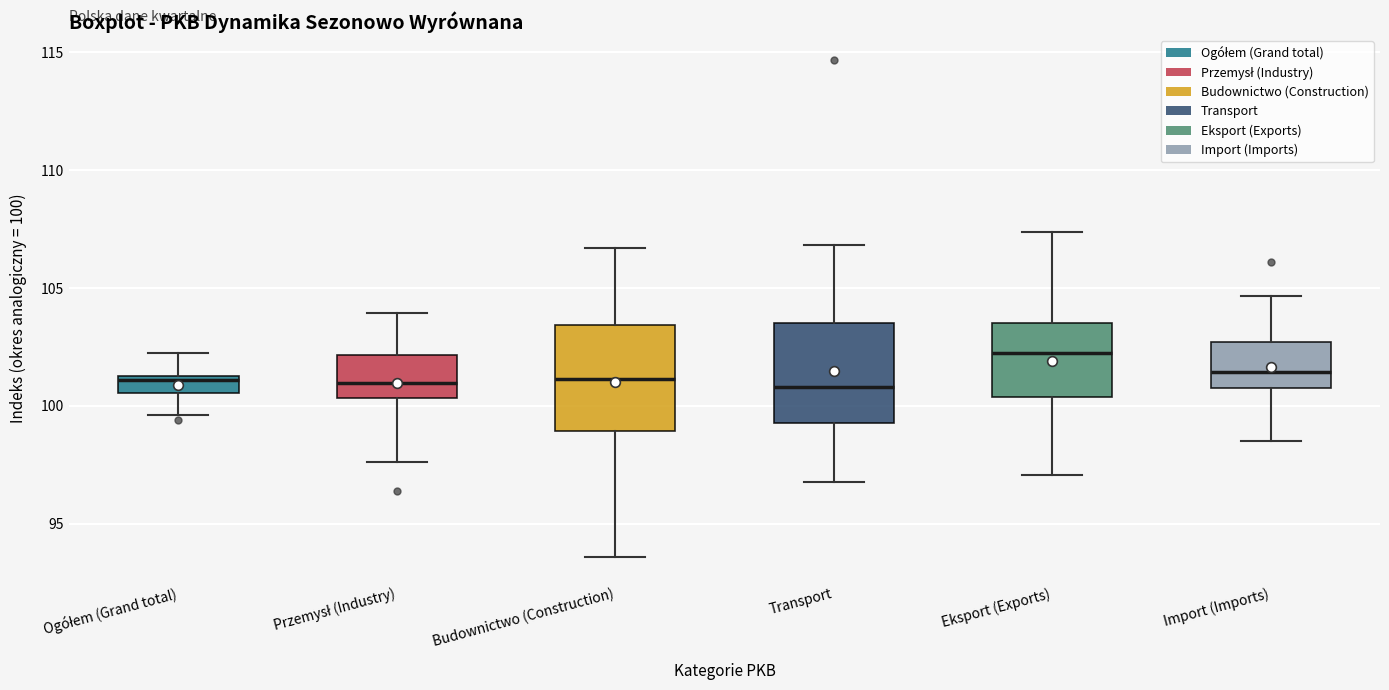

Where does the median line of the box for Budownictwo (Construction) sit on the y-axis? The values are not printed on the chart, so give them approximately, as read against the axis.

101.0